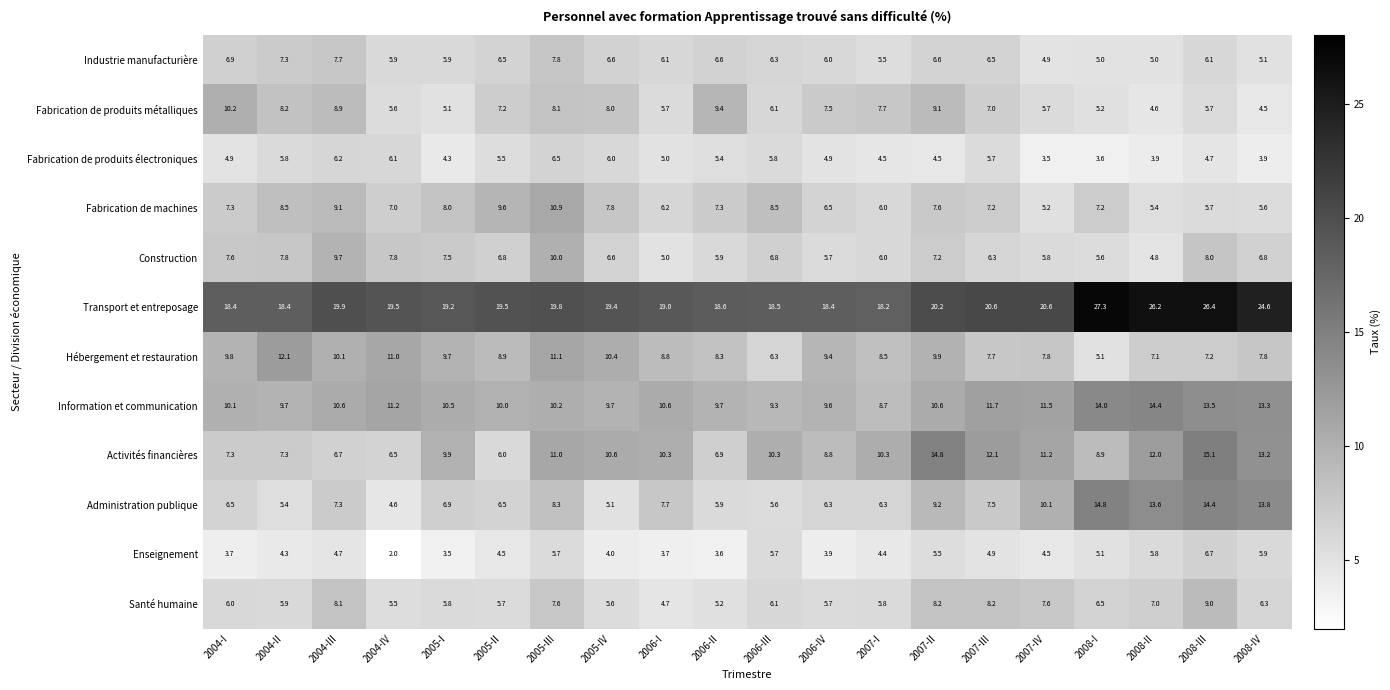

Which label corresponds to the largest value in the chart?

2008-I